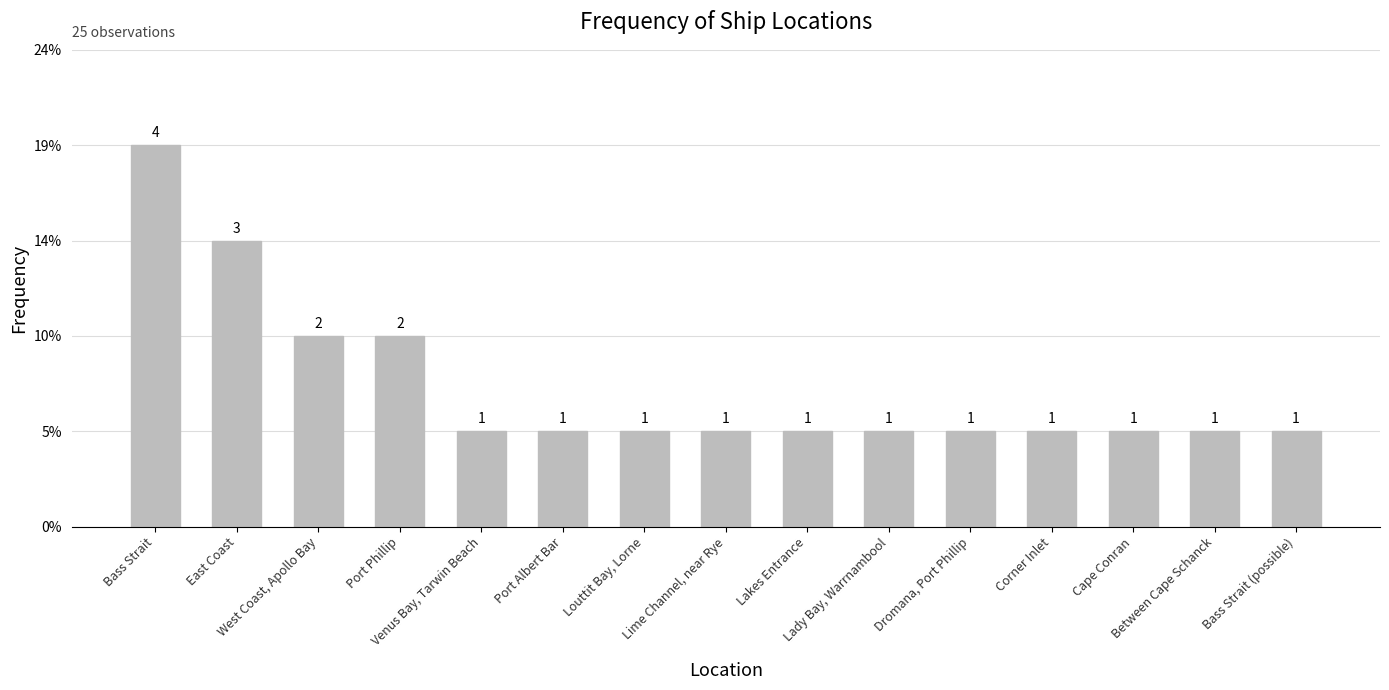

How many values are between 1 and 2?

13